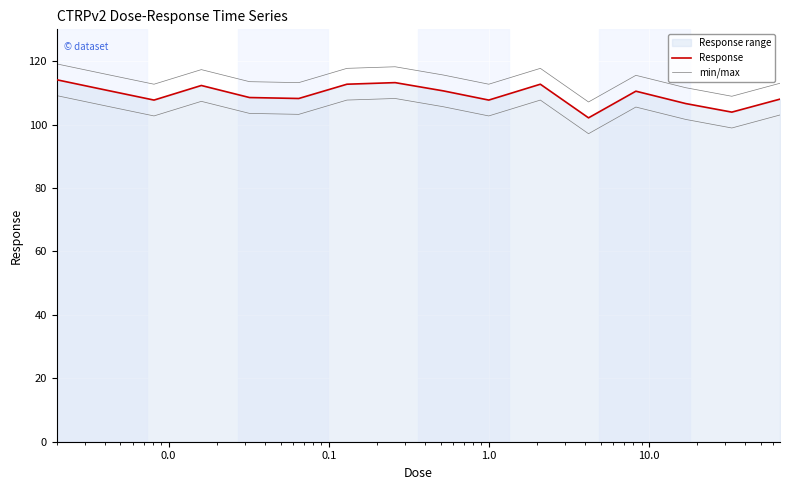

How many values in the min/max series exceed 115?

8